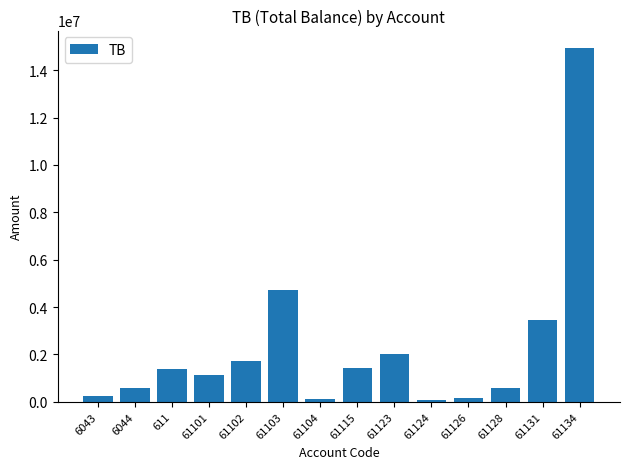

Does the chart contain stacked bars?

No